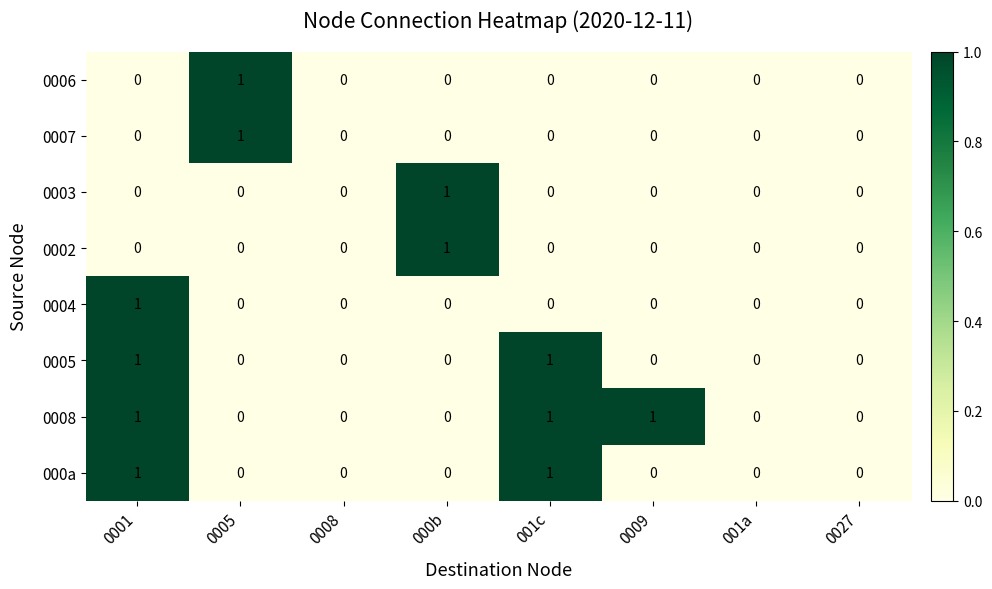

Count the 000a values in the range 0 to 1.

8